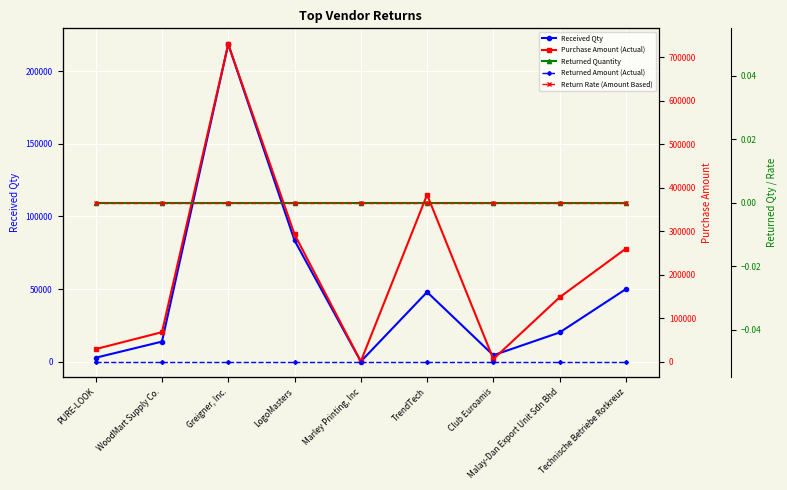

Which label corresponds to the smallest value in the chart?

PURE-LOOK